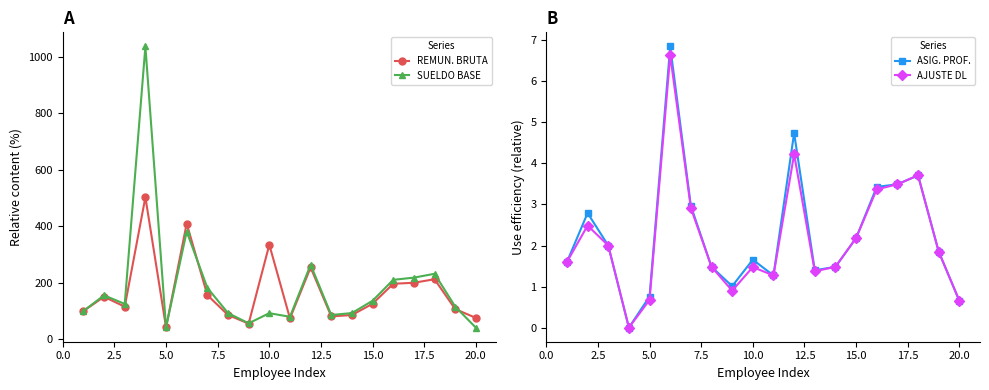

What is the highest value of the SUELDO BASE series?

1037.7